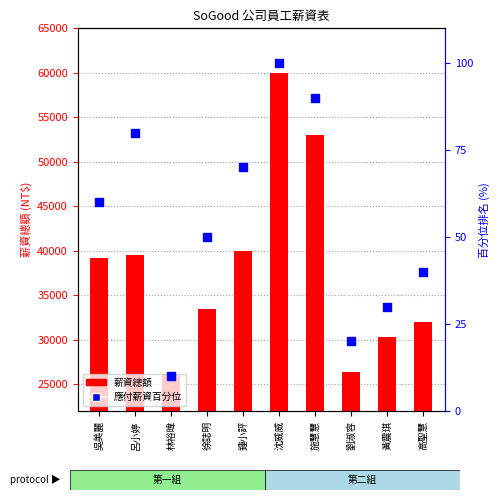

Is the value of 應付薪資百分位 at 呂小婷 greater than the value of 薪資總額 at 林裕暐?

No